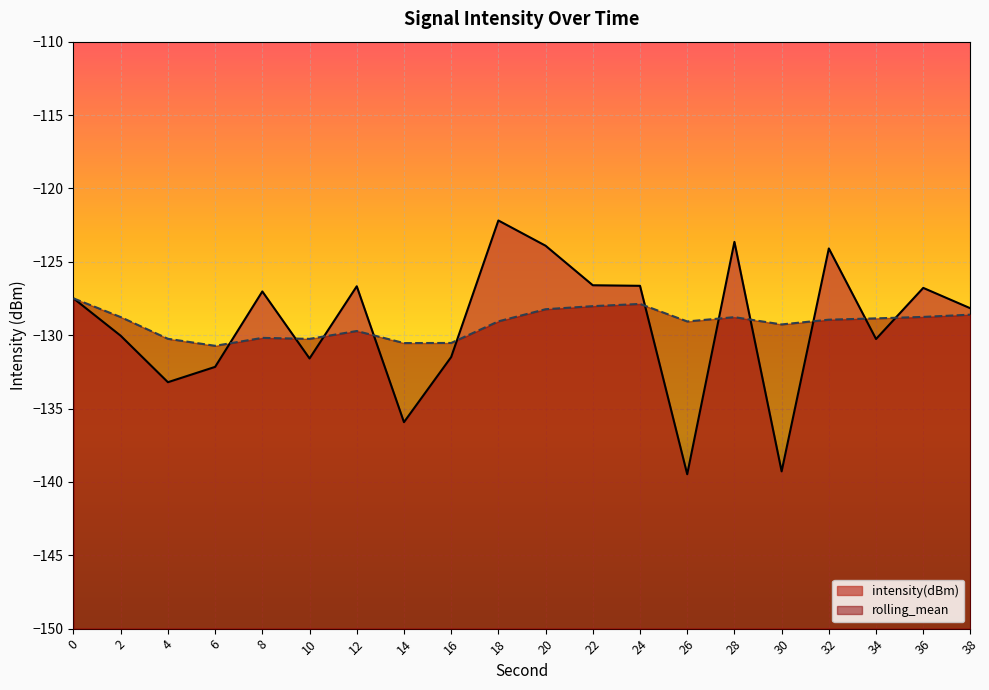

Rank the series by their maximum value, from highest to lowest.

intensity(dBm), rolling_mean